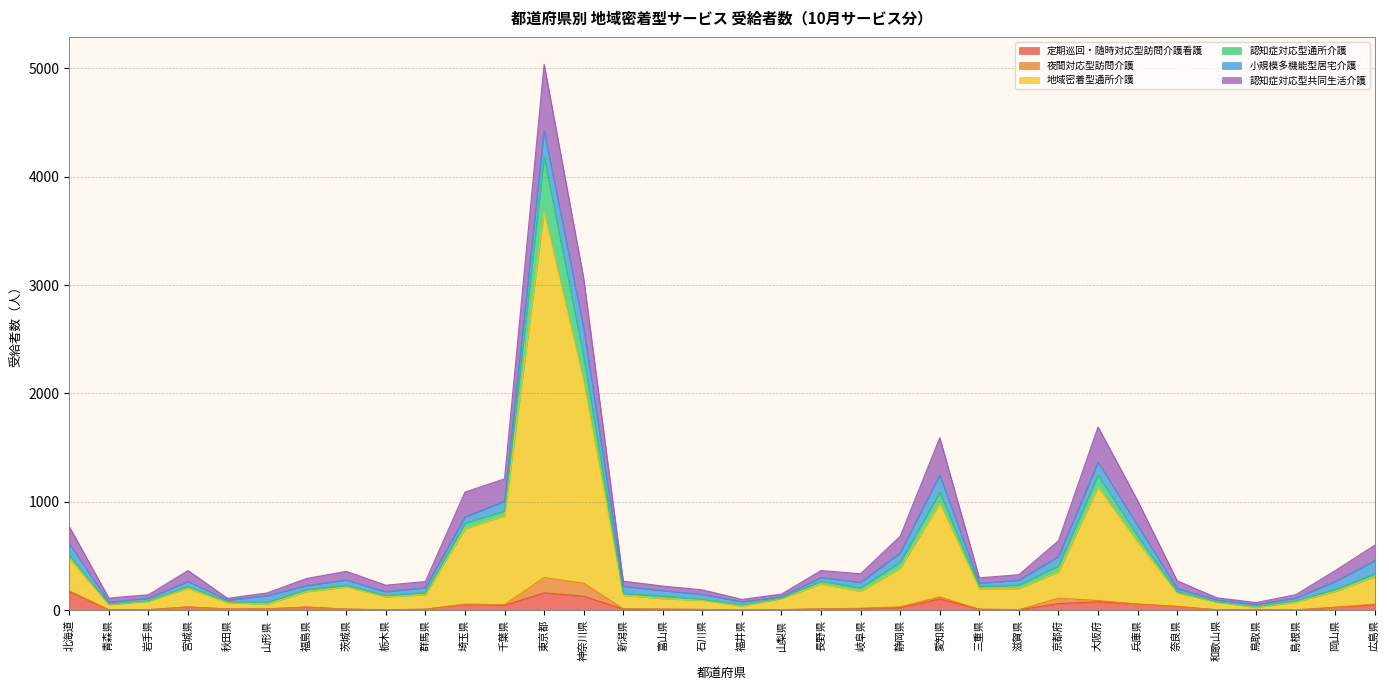

Between 島根県 and 山形県, which is larger?

山形県